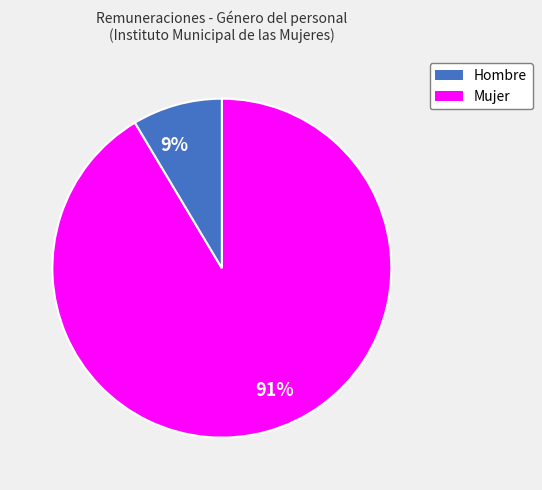

Which has a higher value, 91% or 9%?

91%